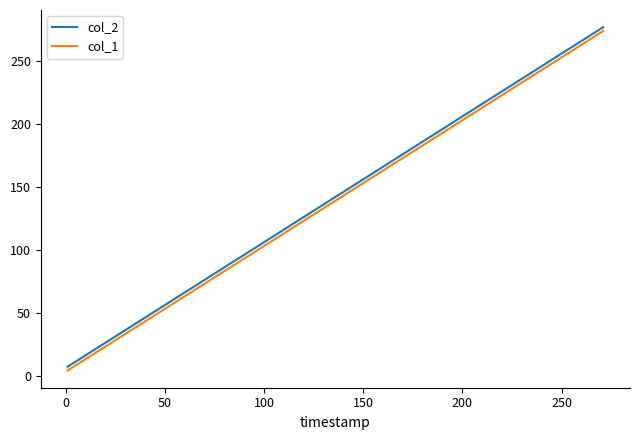

True or false: col_2 has more than 1 interior local peaks.

False